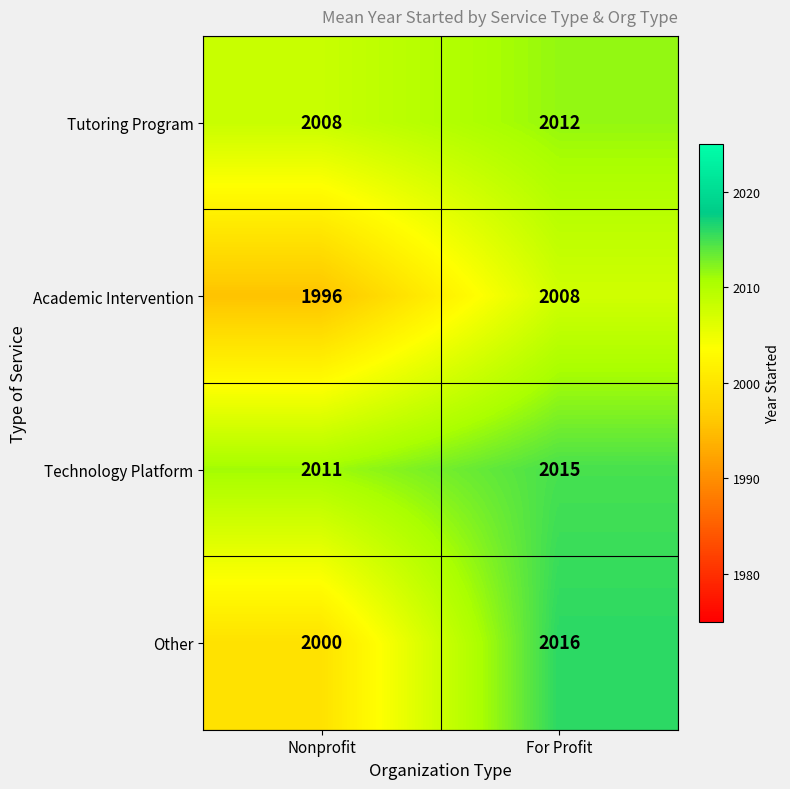

Is it true that Technology Platform equals 2015 at For Profit?

True